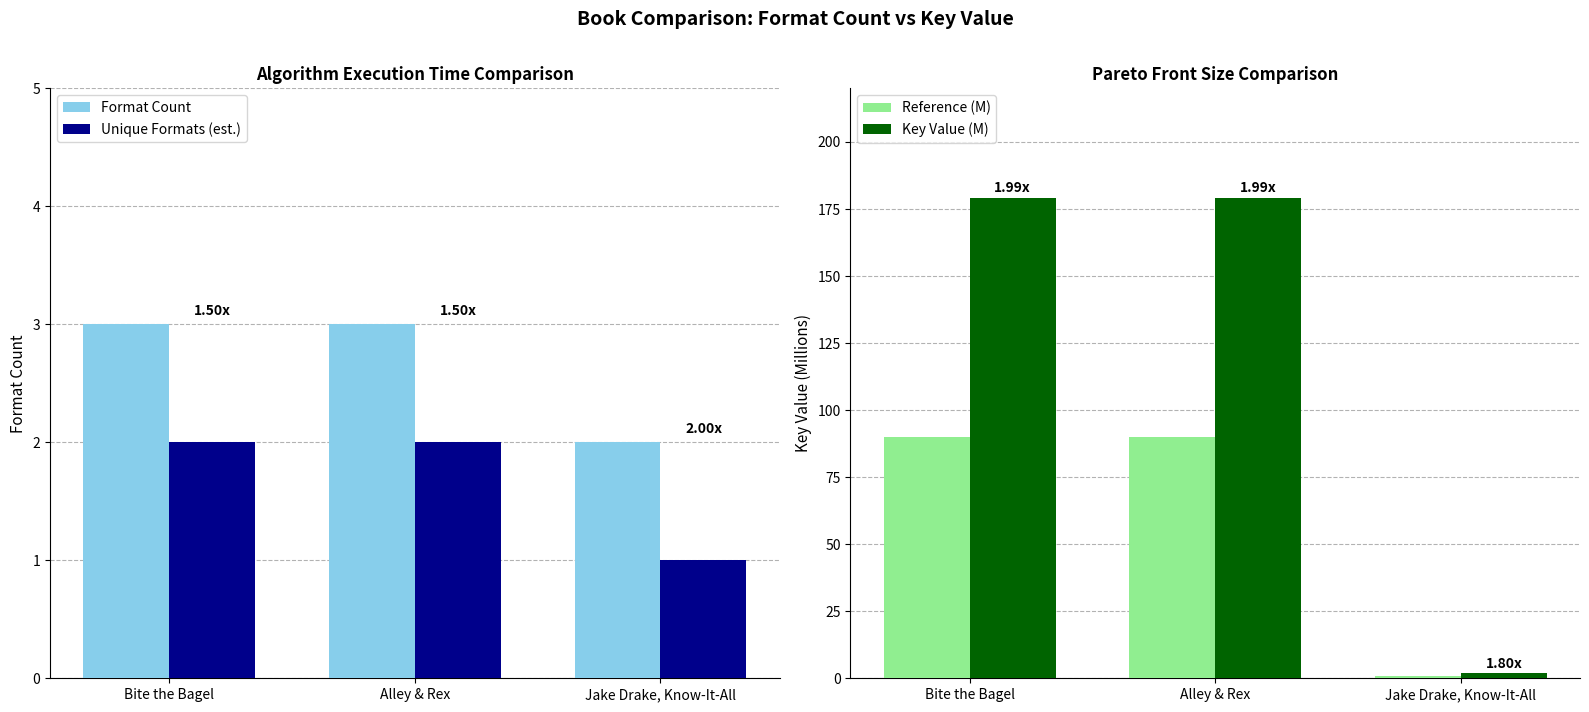

Is it true that Key Value (M) equals 86.7 at Alley & Rex?

False